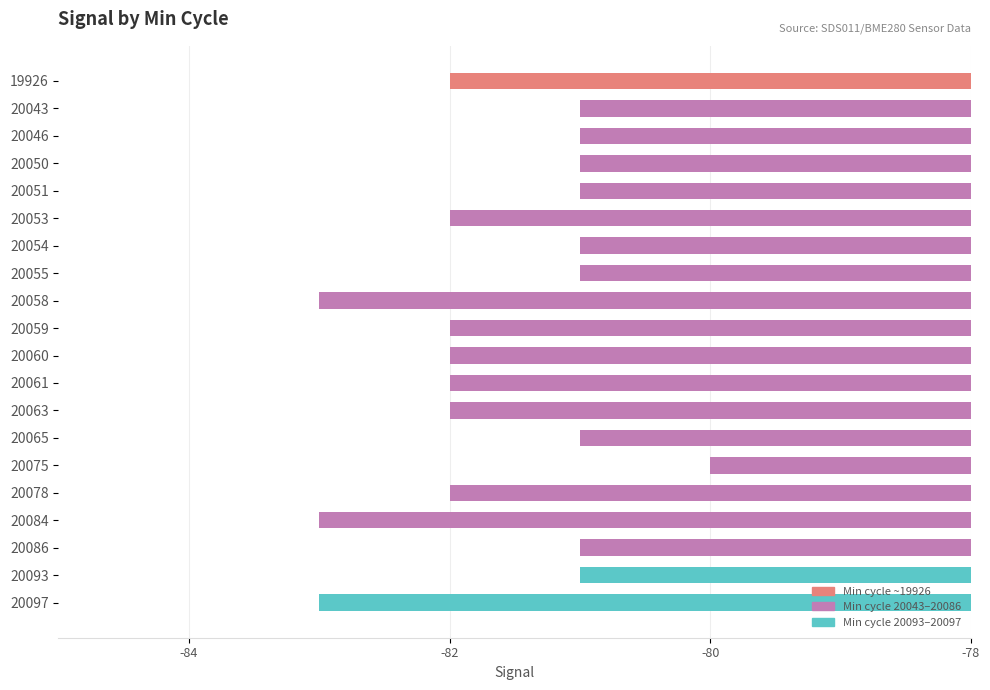

Are the bars grouped side by side (vs. stacked)?

No